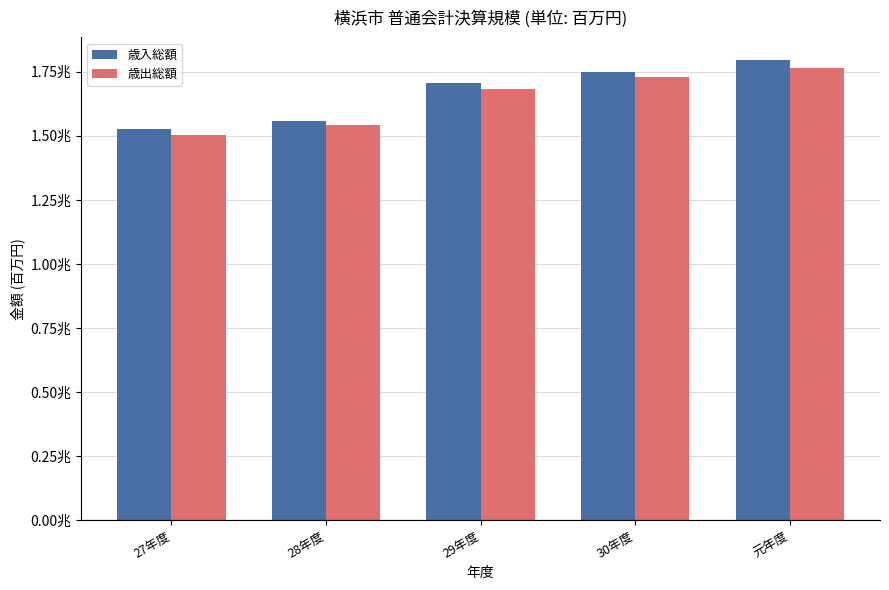

Does the chart contain stacked bars?

No